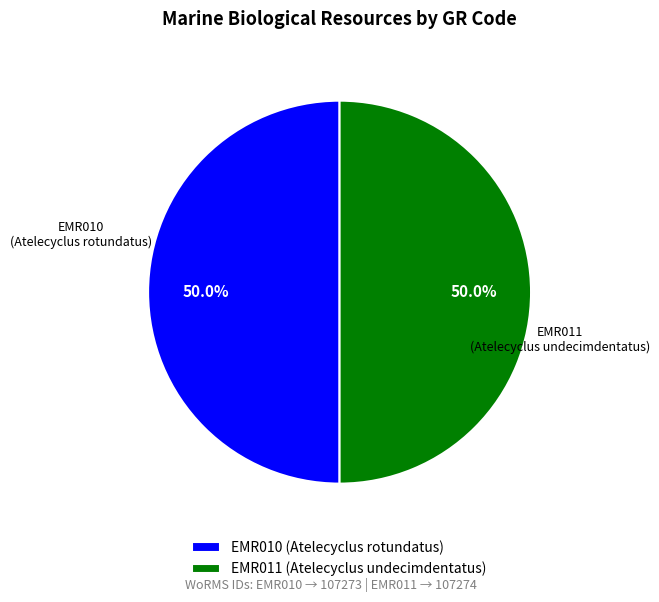

True or false: EMR010 (Atelecyclus rotundatus) accounts for 50% of the total.

True